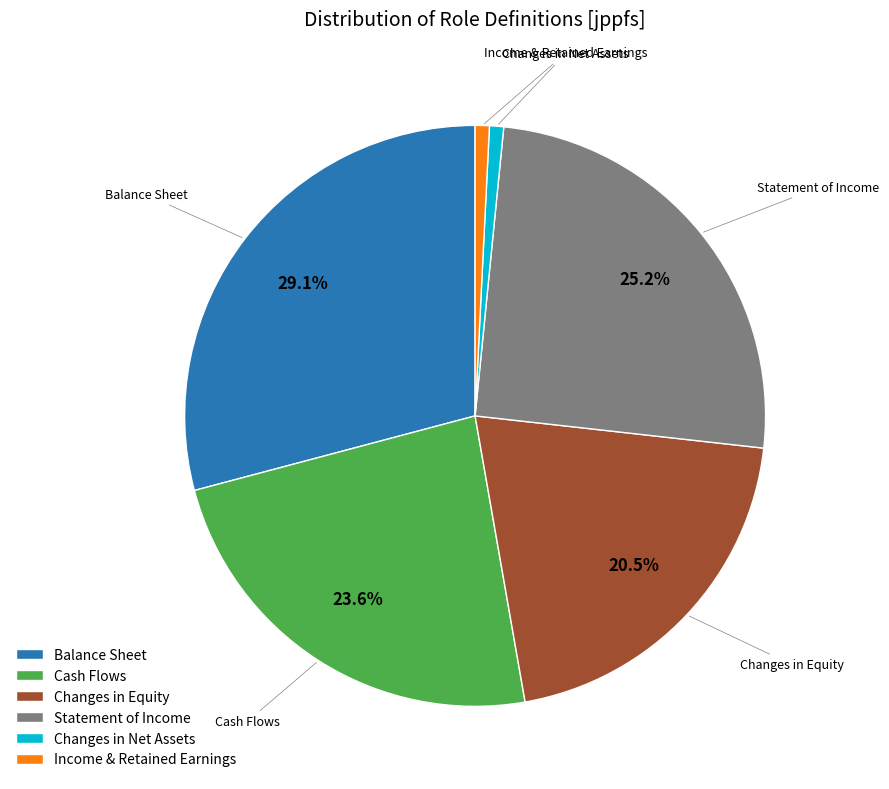

Is there any slice that represents more than half of the pie?

No